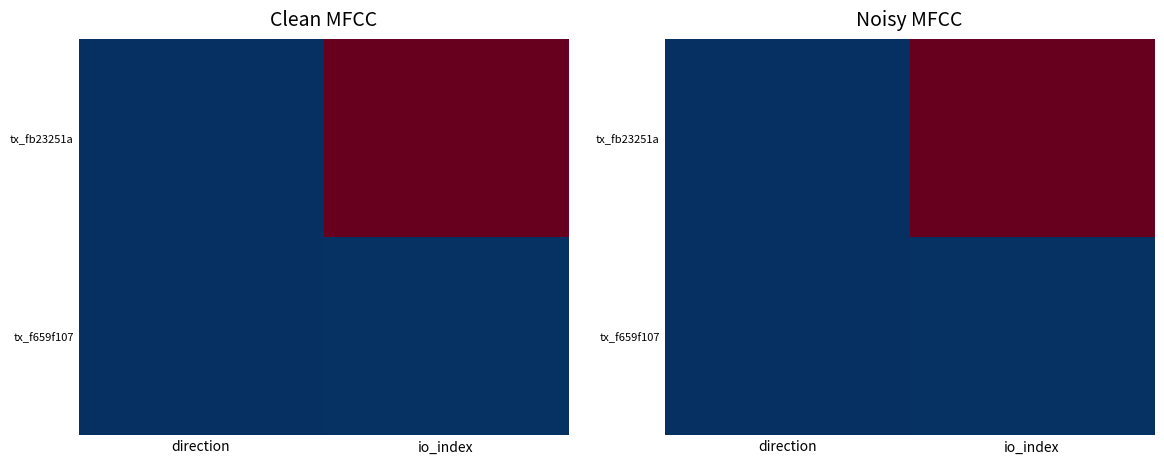

At which label does tx_f659f107 reach its peak?

io_index